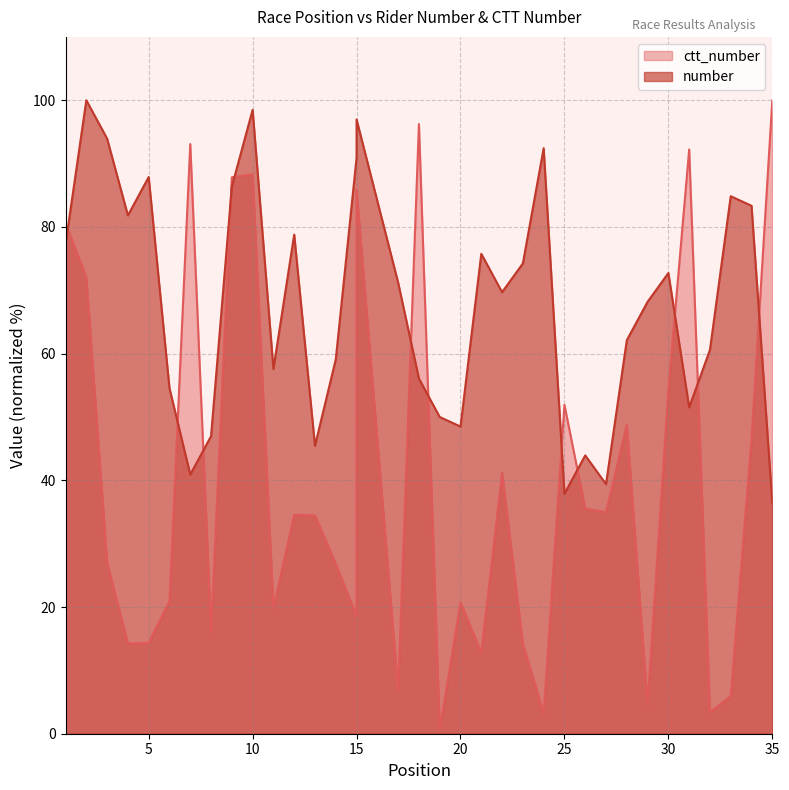

How many intersections are there between ctt_number and number?

12